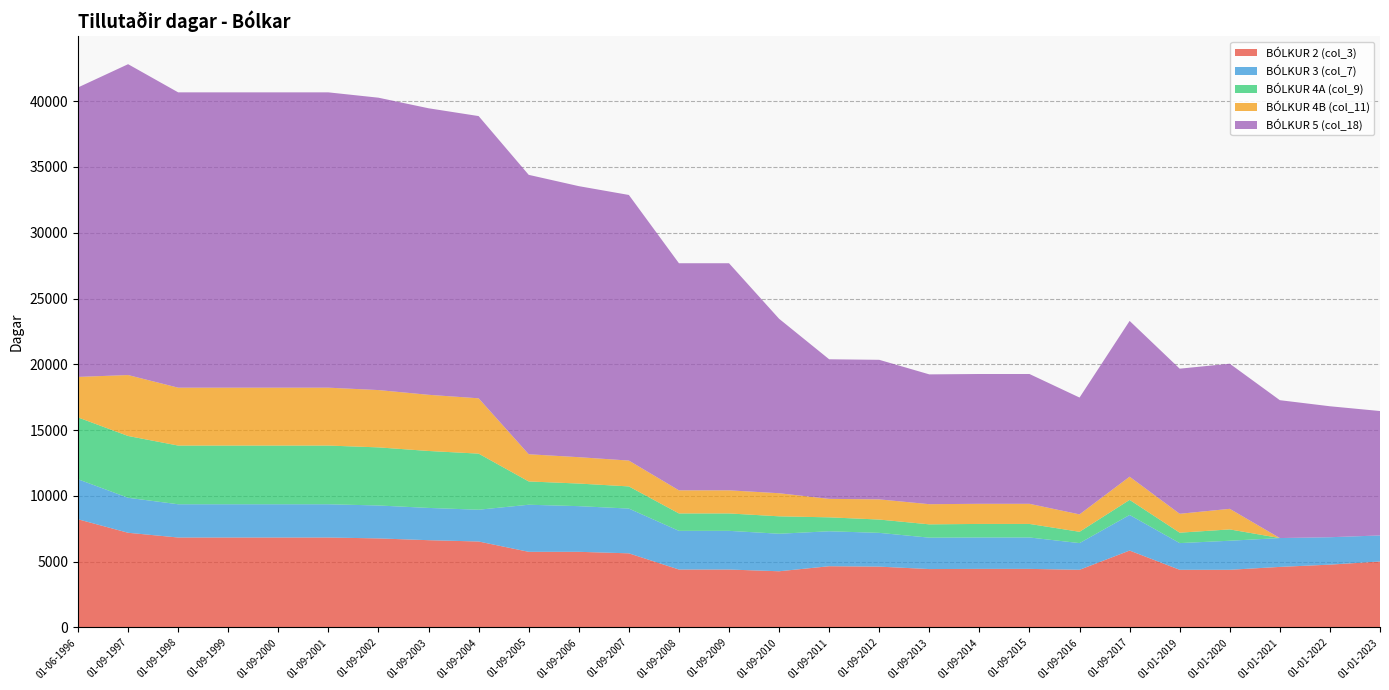

Reading left to right, what are all the values shown in this chart?

BÓLKUR 2 (col_3): 8225	7199	6839	6839	6839	6839	6771	6636	6536	5752	5752	5637	4406	4406	4274	4657	4626	4441	4455	4455	4386	5848	4386	4386	4605	4778	5017
BÓLKUR 3 (col_7): 3040	2660	2527	2527	2527	2527	2502	2452	2415	3578	3471	3402	2940	2940	2852	2657	2567	2387	2387	2387	2029	2705	2029	2208	2193	2083	1979
BÓLKUR 4A (col_9): 4700	4696	4461	4461	4461	4461	4416	4328	4263	1770	1717	1683	1323	1323	1323	1058	1011	1011	1029	1029	859	1145	791	861	0	0	0
BÓLKUR 4B (col_11): 3080	4632	4400	4400	4400	4400	4356	4269	4205	2067	2005	1965	1756	1756	1756	1405	1533	1533	1530	1530	1323	1764	1436	1564	0	0	0
BÓLKUR 5 (col_18): 22000	23625	22444	22444	22444	22444	22220	21776	21449	21235	20598	20186	17259	17259	13259	10607	10607	9865	9865	9865	8879	11839	11029	11029	10478	9953	9456